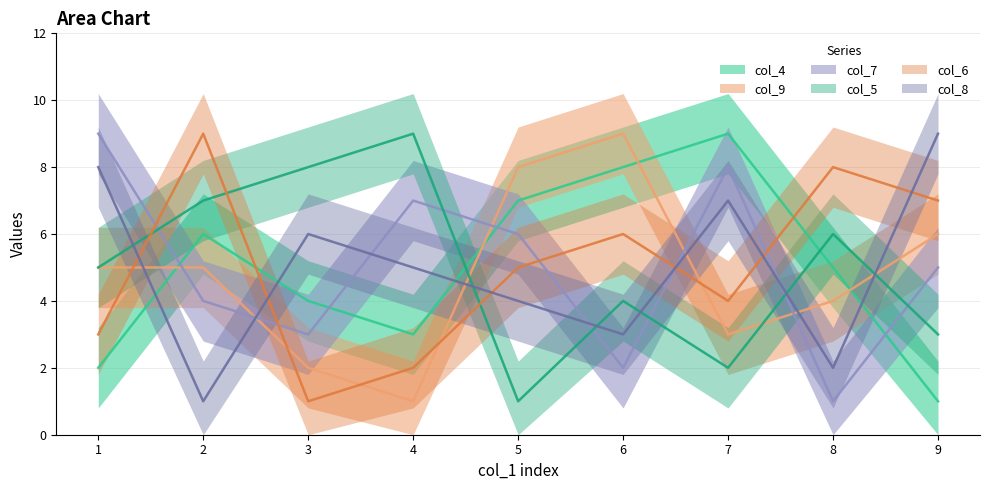

Reading left to right, list all the values displayed in this chart.

col_4: 2	6	4	3	7	8	9	5	1
col_9: 5	5	2	1	8	9	3	4	6
col_7: 9	4	3	7	6	2	8	1	5
col_5: 5	7	8	9	1	4	2	6	3
col_6: 3	9	1	2	5	6	4	8	7
col_8: 8	1	6	5	4	3	7	2	9